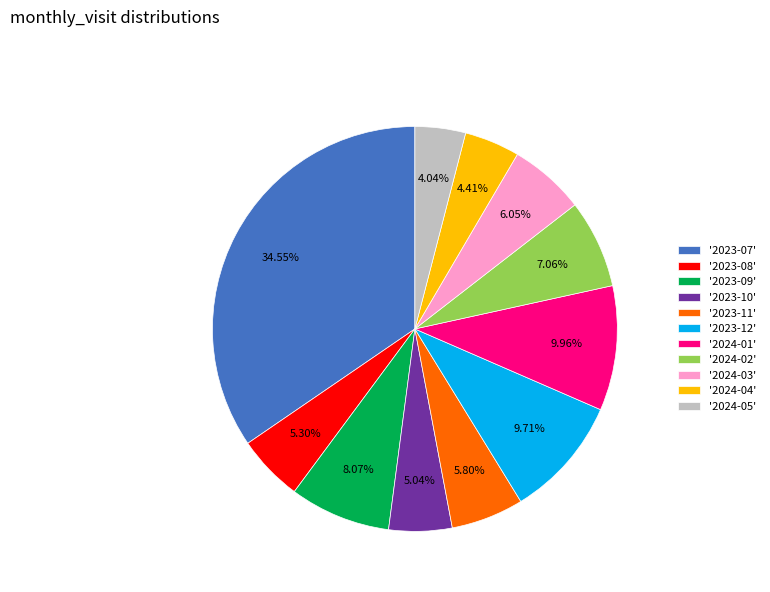

To the nearest percent, what is the average slice percentage?

9%